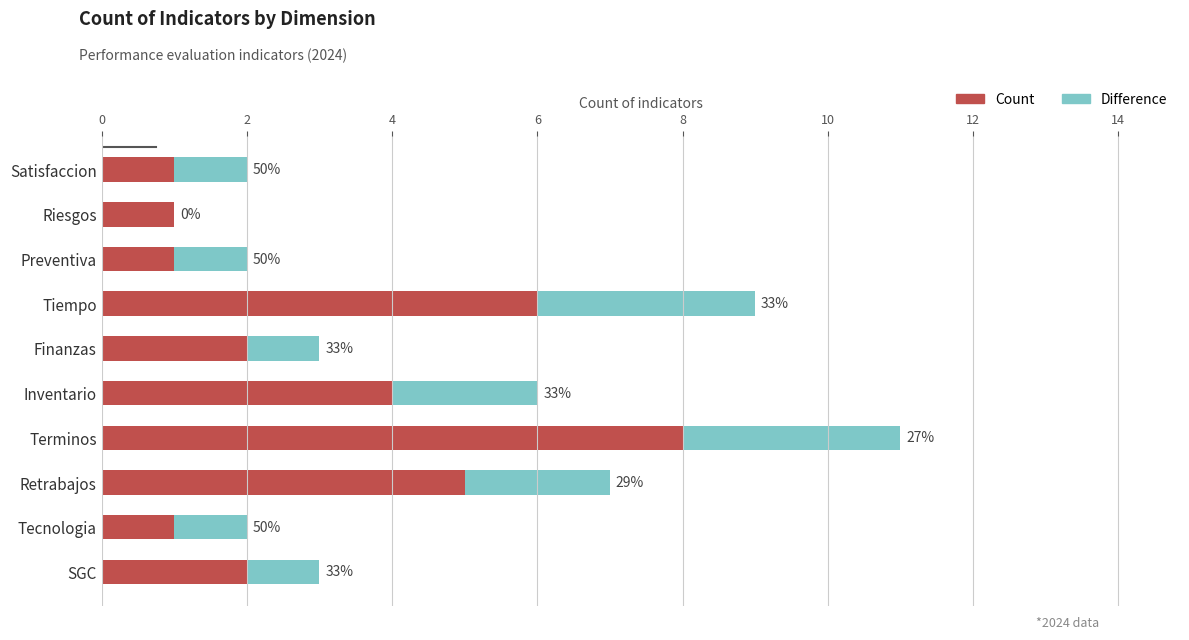

Which series has the largest range (max minus min)?

Count